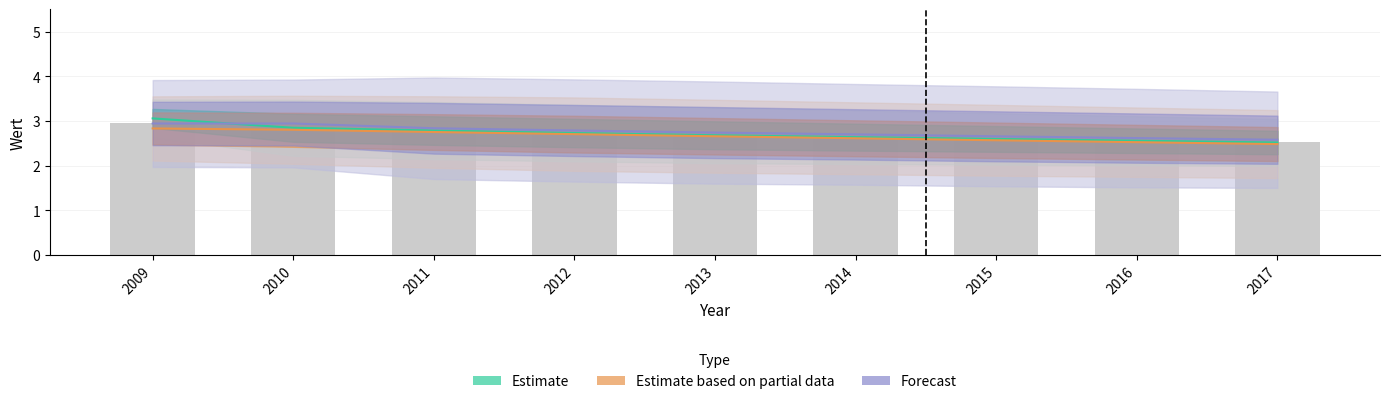

Are the bars horizontal?

No